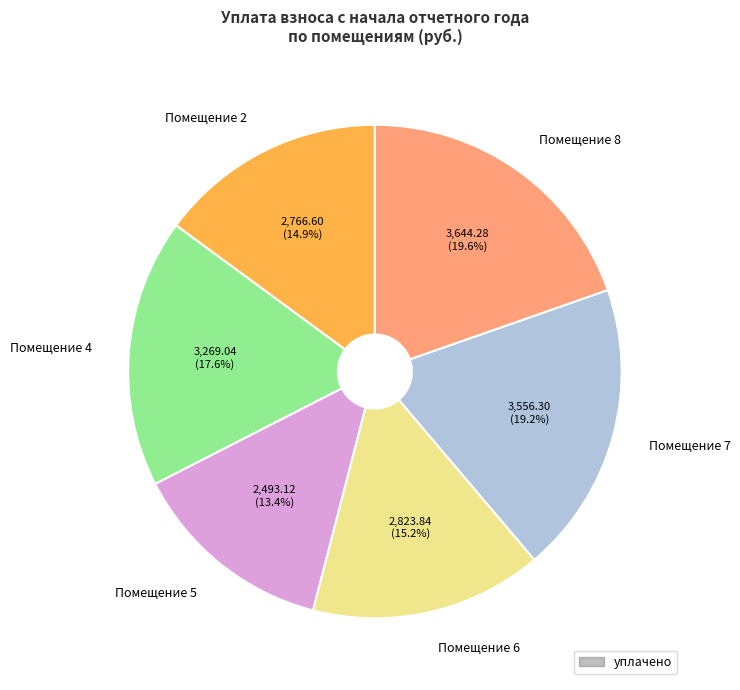

What is the ratio of the value at Помещение 4 to the value at Помещение 8?

0.9